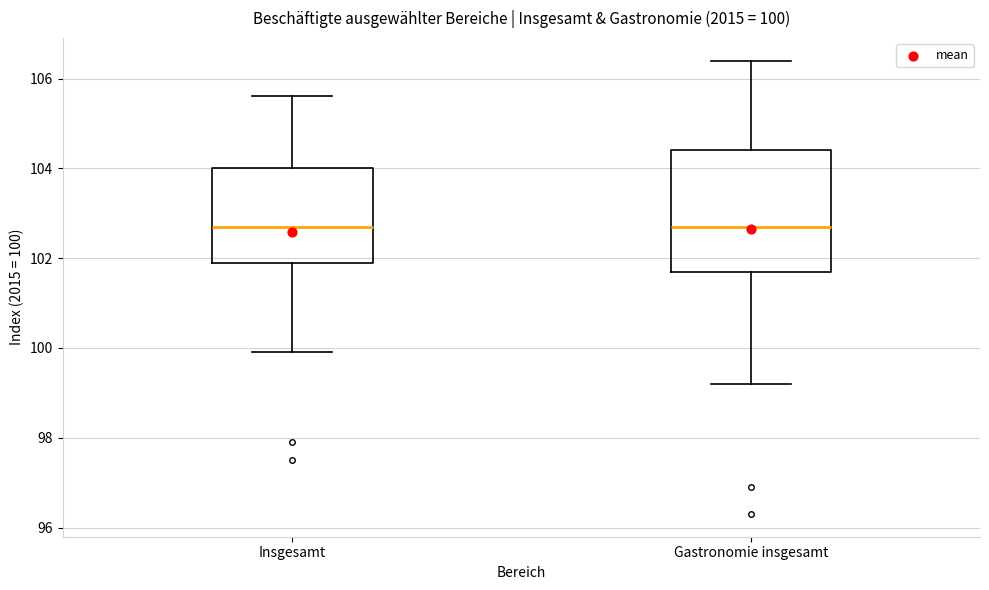

Comparing the boxes themselves (not the whiskers), which one is the tallest?

Gastronomie insgesamt